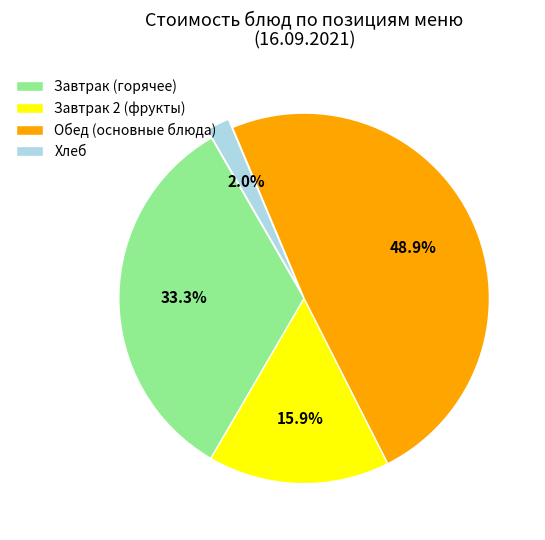

What is the ratio of the value at Завтрак 2 (фрукты) to the value at Завтрак (горячее)?

0.5